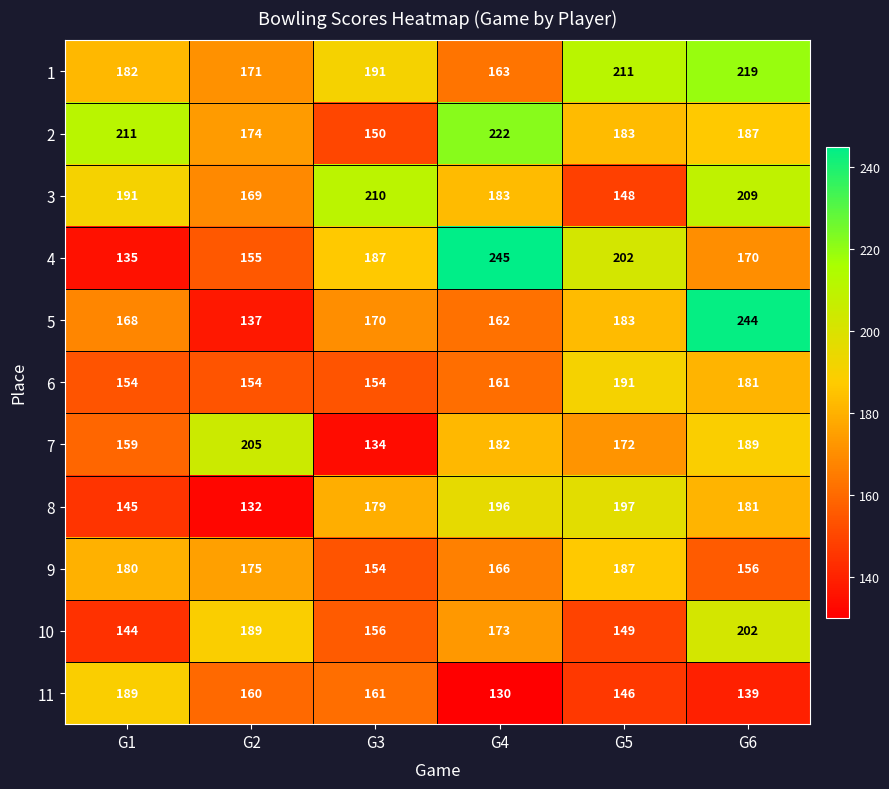

True or false: 3 has a value of 209 at G6.

True